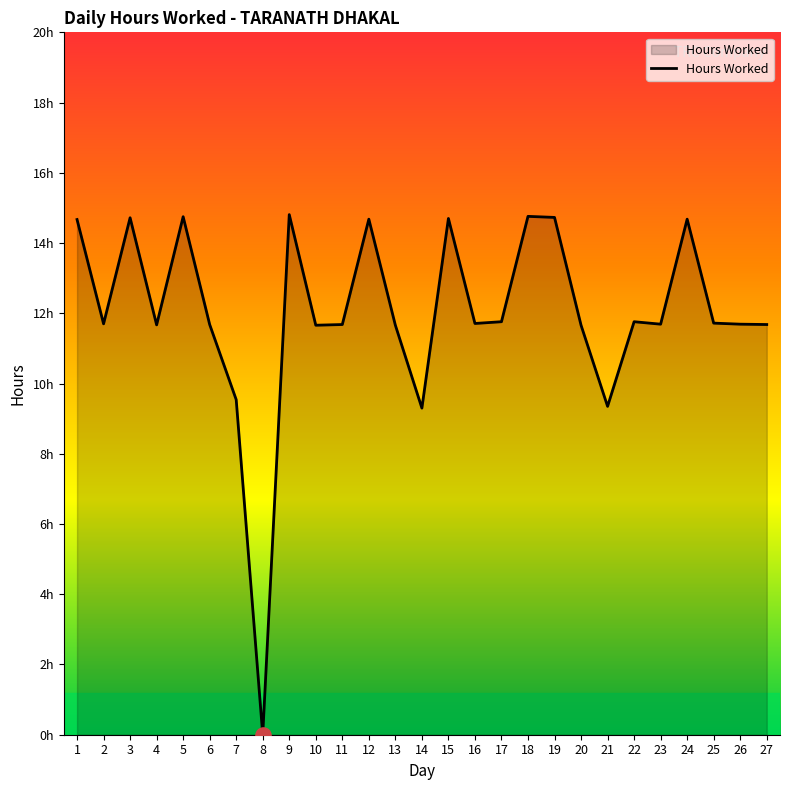

What is the change in value from 13 to 19?

+3.1